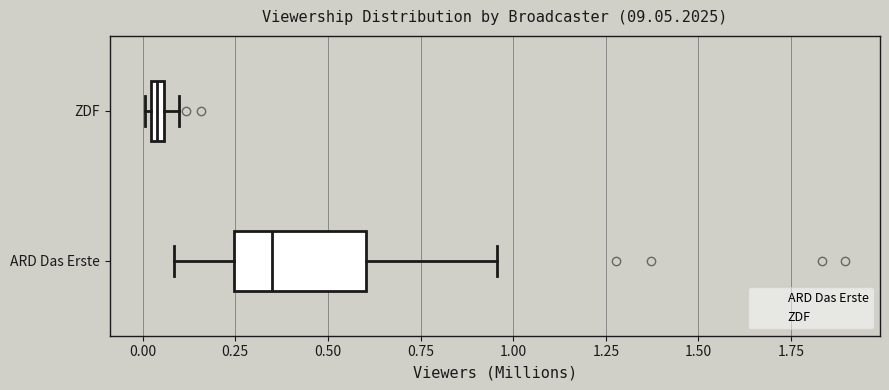

Which box is the widest, from its left edge to its right edge?

ARD Das Erste